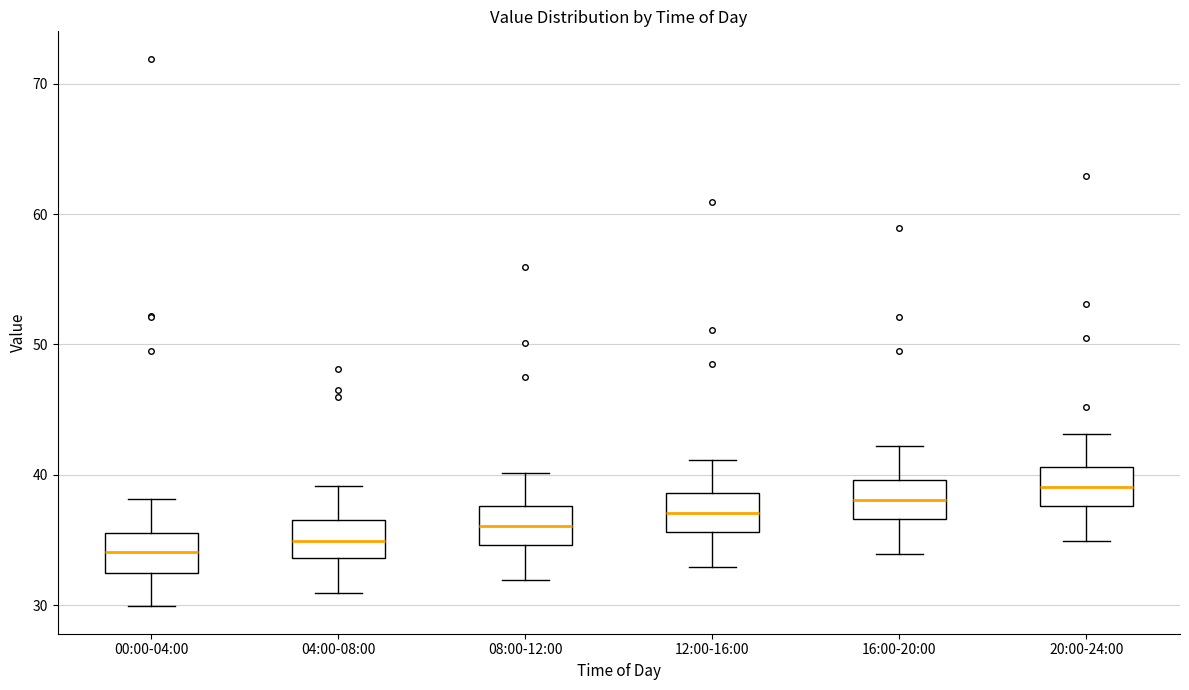

Reading left to right, read every box against the y-axis: the position of its median line, the range the box covers, and the ends of its whiskers. The values are not printed on the chart, so give them approximately, as read against the axis.

00:00-04:00: median 34, box 32 to 36, whiskers 30 to 38
04:00-08:00: median 35, box 34 to 37, whiskers 31 to 39
08:00-12:00: median 36, box 35 to 38, whiskers 32 to 40
12:00-16:00: median 37, box 36 to 39, whiskers 33 to 41
16:00-20:00: median 38, box 37 to 40, whiskers 34 to 42
20:00-24:00: median 39, box 38 to 41, whiskers 35 to 43